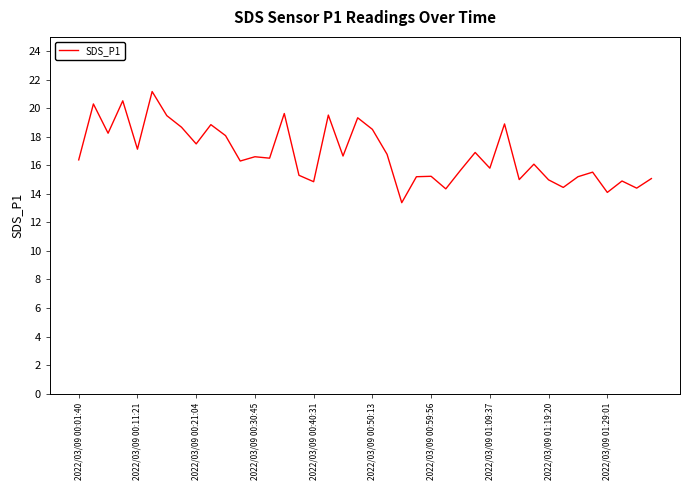

What is the minimum value shown in the chart?

13.4